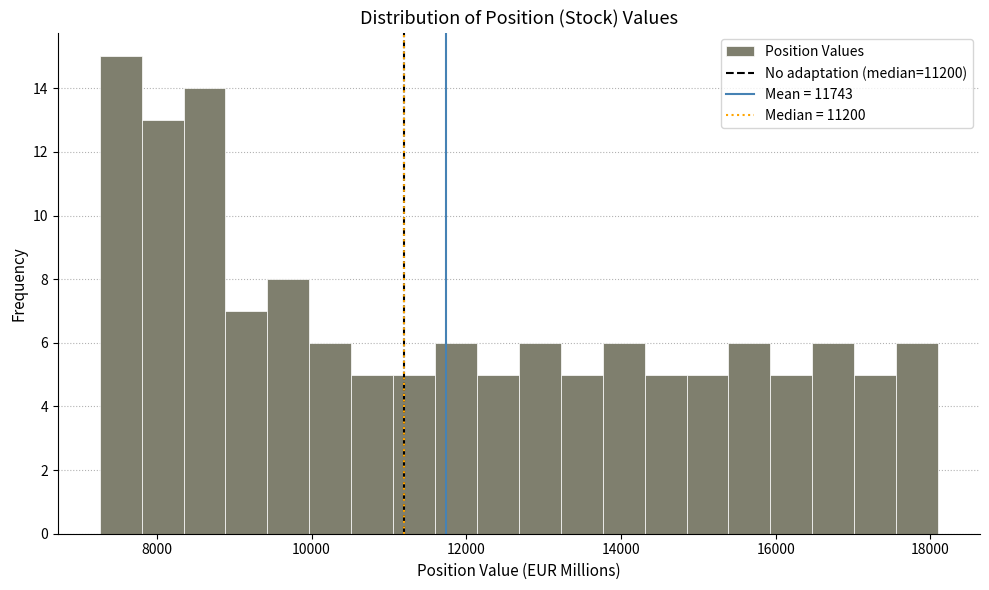

Read against the x-axis, roughly where is the centre of the tallest bar?

7600